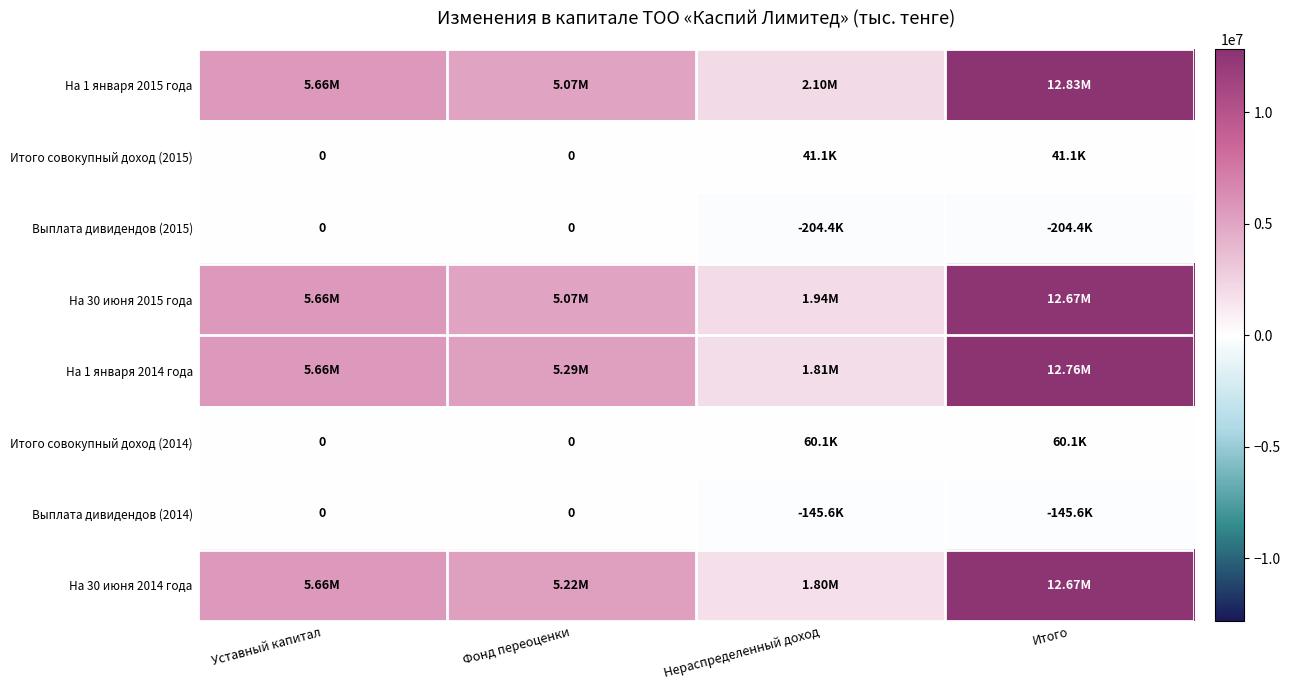

Is it true that На 1 января 2015 года equals 3821388 at Уставный капитал?

False